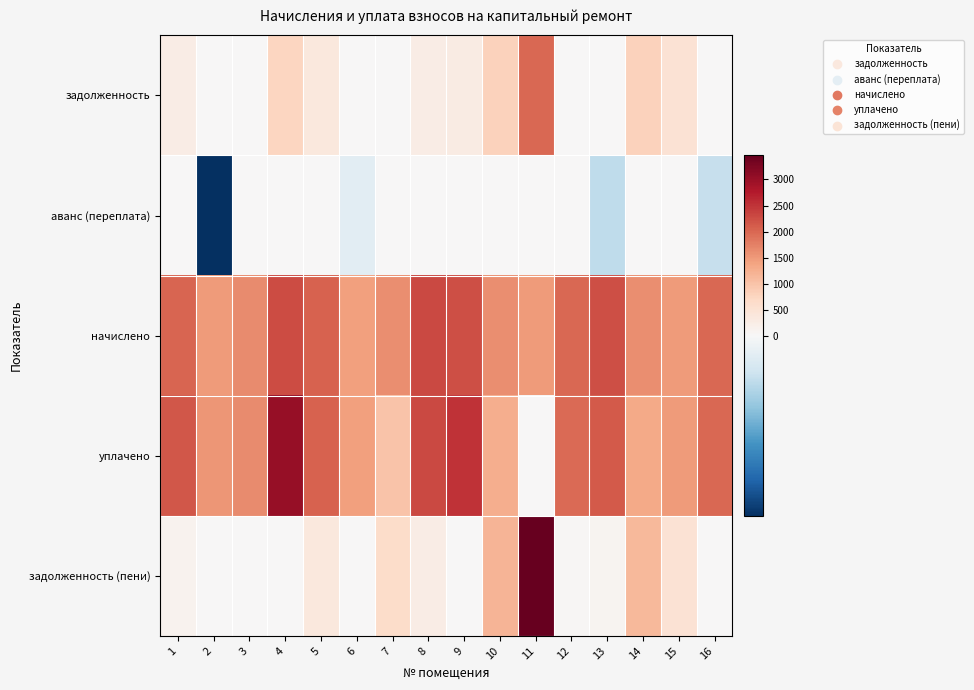

Reading left to right, what are all the values shown in this chart?

задолженность: 1=249.5	2=0.0	3=0.0	4=756.4	5=359.1	6=0.0	7=0.0	8=265.2	9=287.2	10=813.4	11=1984.5	12=0.0	13=0.0	14=799.6	15=488.7	16=0.0
аванс (переплата): 1=0.0	2=-1.8	3=0.0	4=0.0	5=0.0	6=-0.2	7=0.0	8=0.0	9=0.0	10=0.0	11=0.0	12=0.0	13=-0.4	14=0.0	15=0.0	16=-0.4
начислено: 1=2031.0	2=1470.1	3=1635.0	4=2269.3	5=2049.3	6=1429.7	7=1627.7	8=2291.2	9=2228.9	10=1613.0	11=1488.4	12=1994.3	13=2243.6	14=1627.7	15=1466.4	16=1998.0
уплачено: 1=2147.0	2=1539.4	3=1635.0	4=3025.7	5=2049.3	6=1429.6	7=1002.9	8=2291.2	9=2516.2	10=1248.7	11=0.0	12=1953.7	13=2141.3	14=1310.4	15=1466.4	16=1997.7
задолженность (пени): 1=133.5	2=0.0	3=0.0	4=0.0	5=359.1	6=0.0	7=624.8	8=265.2	9=0.0	10=1177.8	11=3472.9	12=40.6	13=101.8	14=1116.9	15=488.8	16=0.0